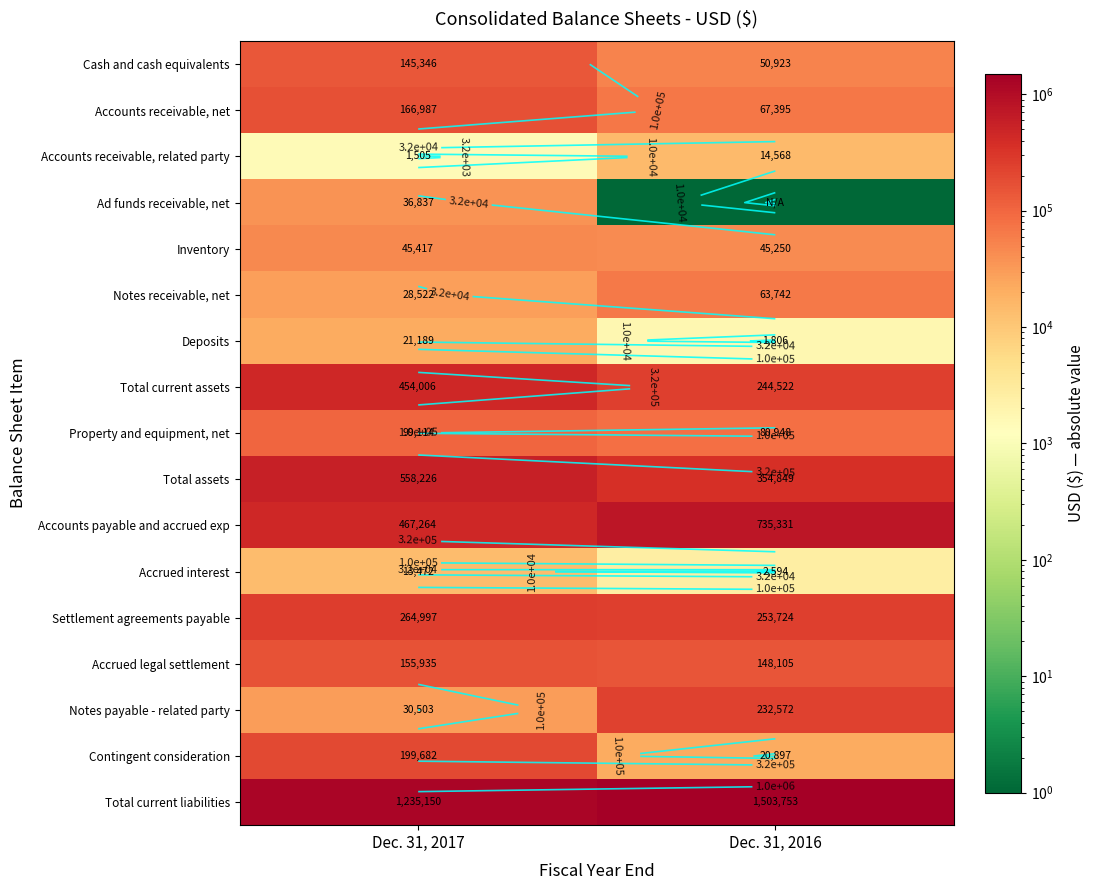

Which series has the largest range (max minus min)?

Total current liabilities